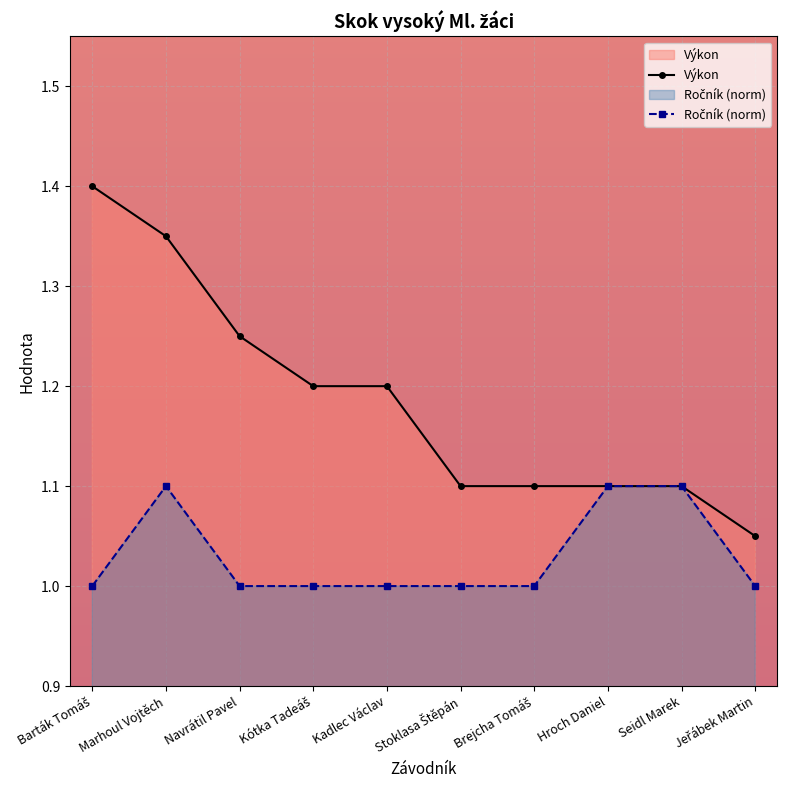

List the labels in order of Výkon value, smallest first.

Jeřábek Martin, Stoklasa Štěpán, Brejcha Tomáš, Hroch Daniel, Seidl Marek, Kótka Tadeáš, Kadlec Václav, Navrátil Pavel, Marhoul Vojtěch, Barták Tomáš